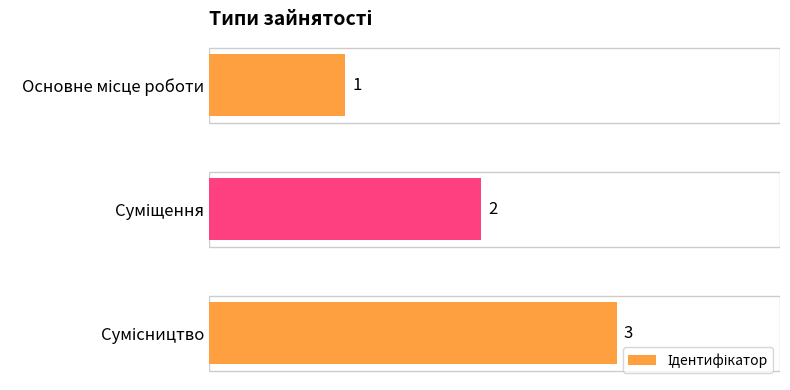

Count the values in the range 1 to 3.

3